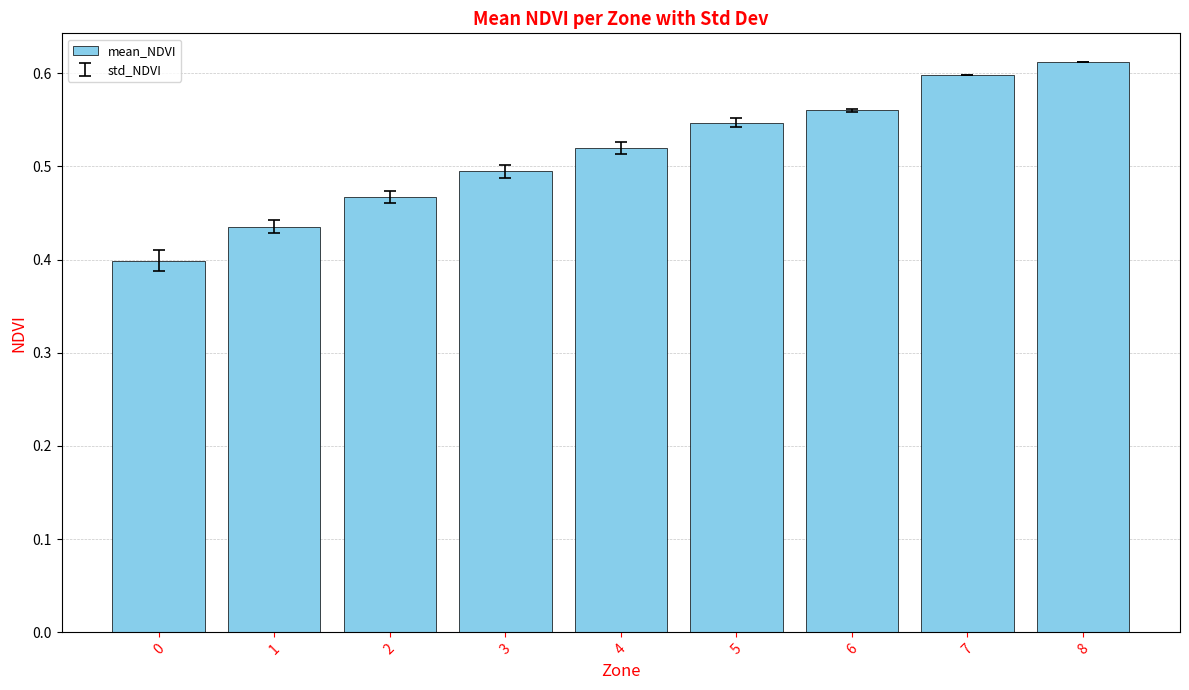

Which category has the highest value across all series?

8